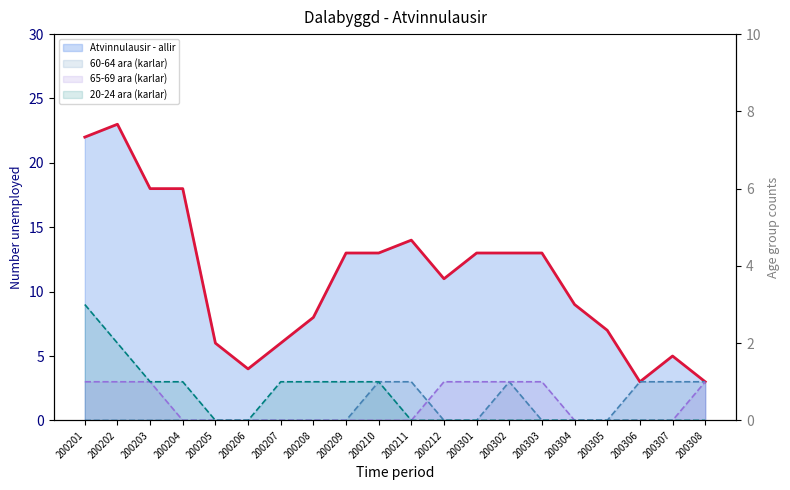

At how many categories does at least one series exceed 2?

20